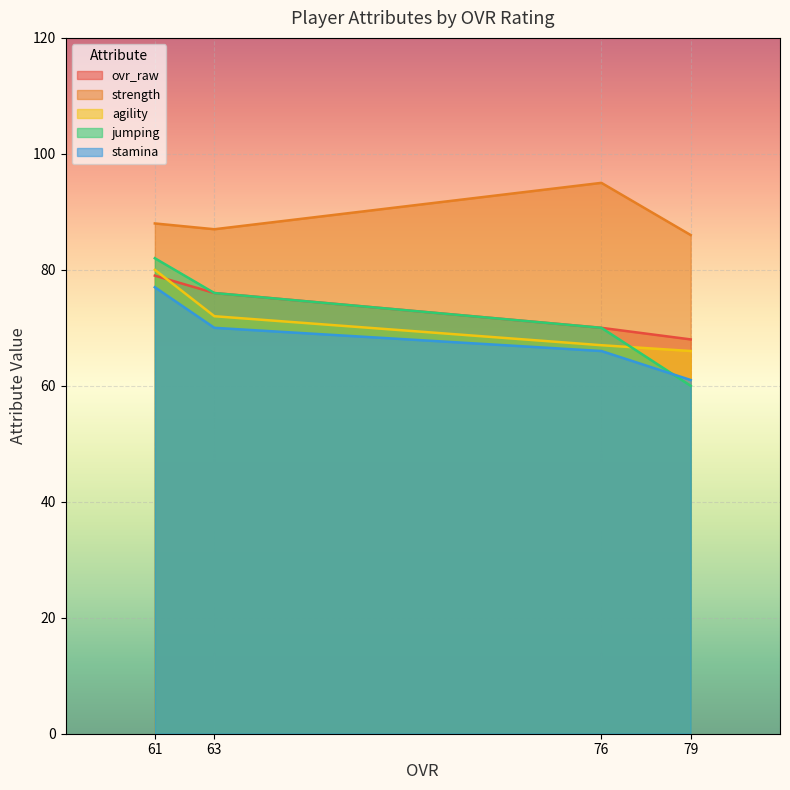

How many values in the strength series exceed 88?

1